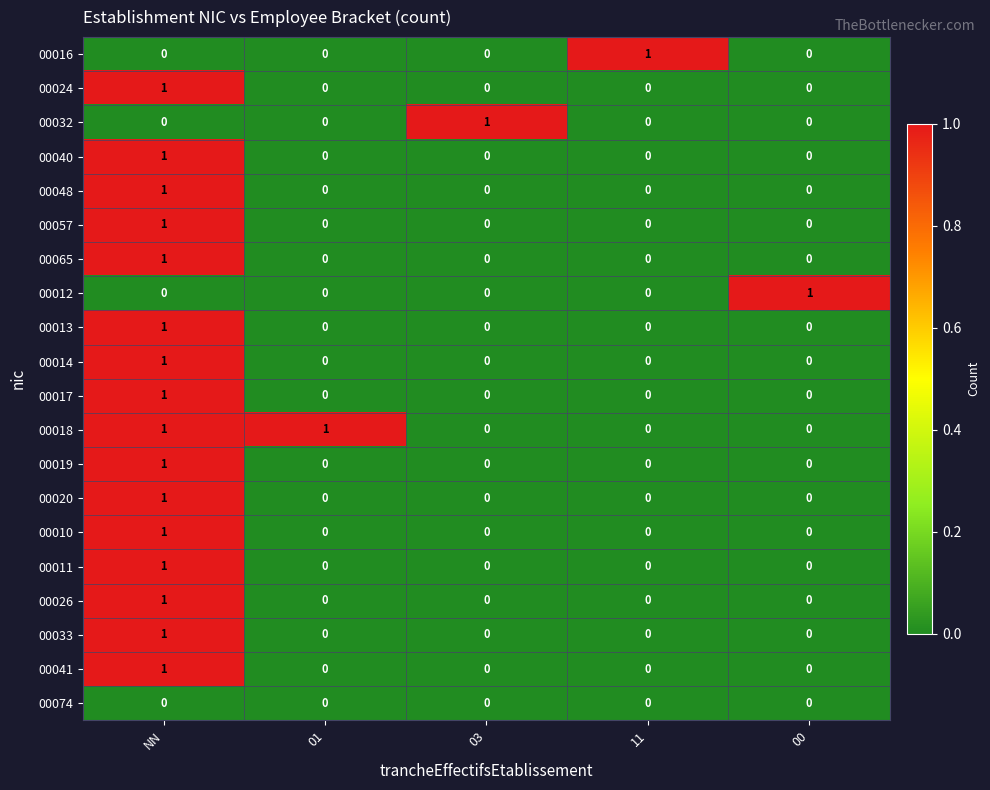

The 00010 series shows 1 at NN. True or false?

True